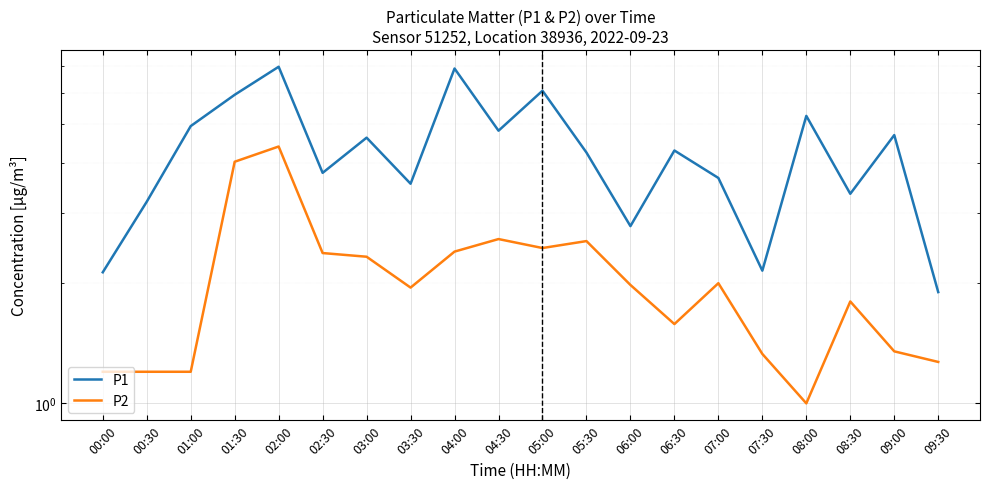

Between 00:30 and 05:00, which series saw the biggest shift?

P1